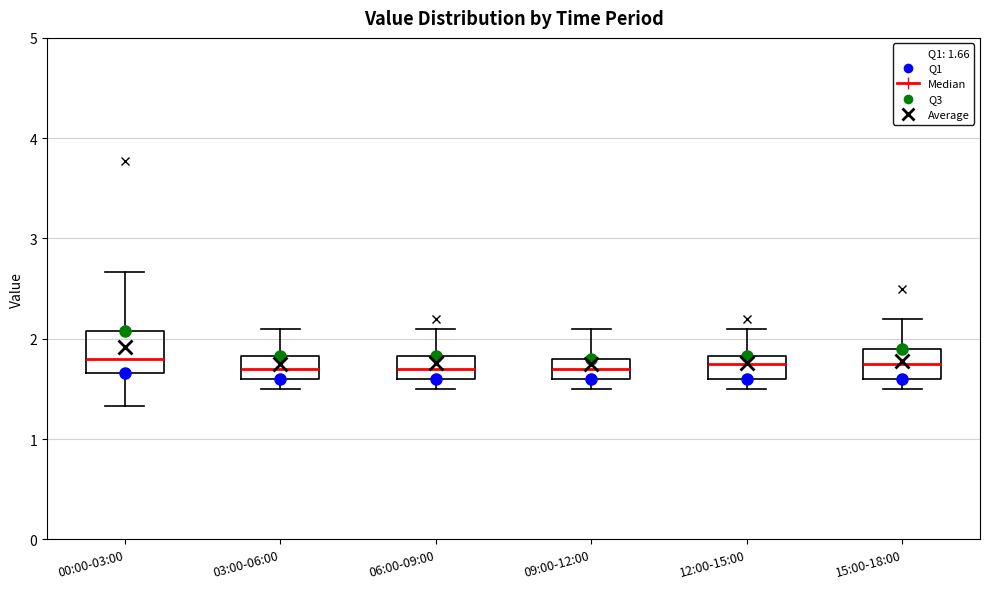

Reading left to right, read every box against the y-axis: the position of its median line, the range the box covers, and the ends of its whiskers. The values are not printed on the chart, so give them approximately, as read against the axis.

00:00-03:00: median 1.8, box 1.7 to 2.1, whiskers 1.3 to 2.7
03:00-06:00: median 1.7, box 1.6 to 1.8, whiskers 1.5 to 2.1
06:00-09:00: median 1.7, box 1.6 to 1.8, whiskers 1.5 to 2.1
09:00-12:00: median 1.7, box 1.6 to 1.8, whiskers 1.5 to 2.1
12:00-15:00: median 1.8 (just below the box's upper edge), box 1.6 to 1.8, whiskers 1.5 to 2.1
15:00-18:00: median 1.8, box 1.6 to 1.9, whiskers 1.5 to 2.2